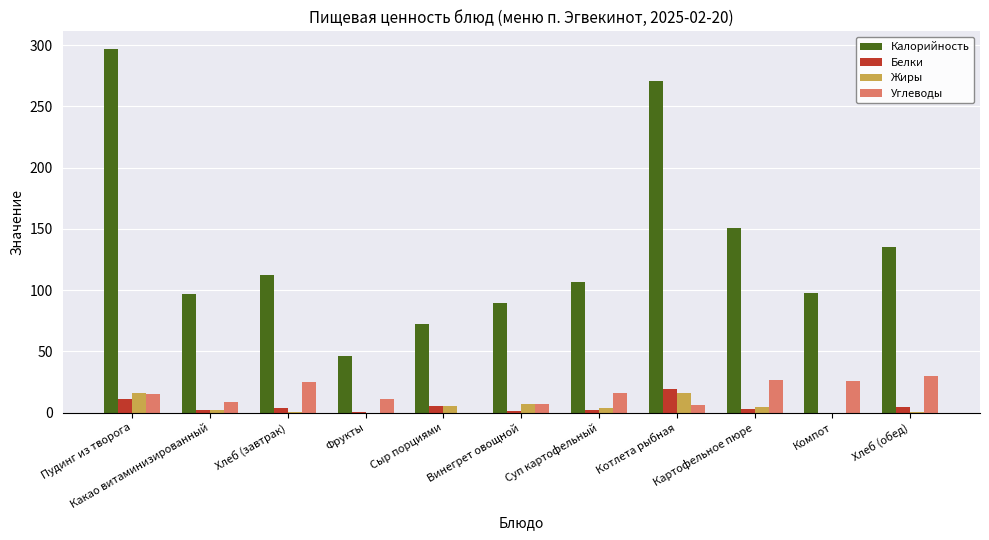

Which series has the largest total across all categories?

Калорийность